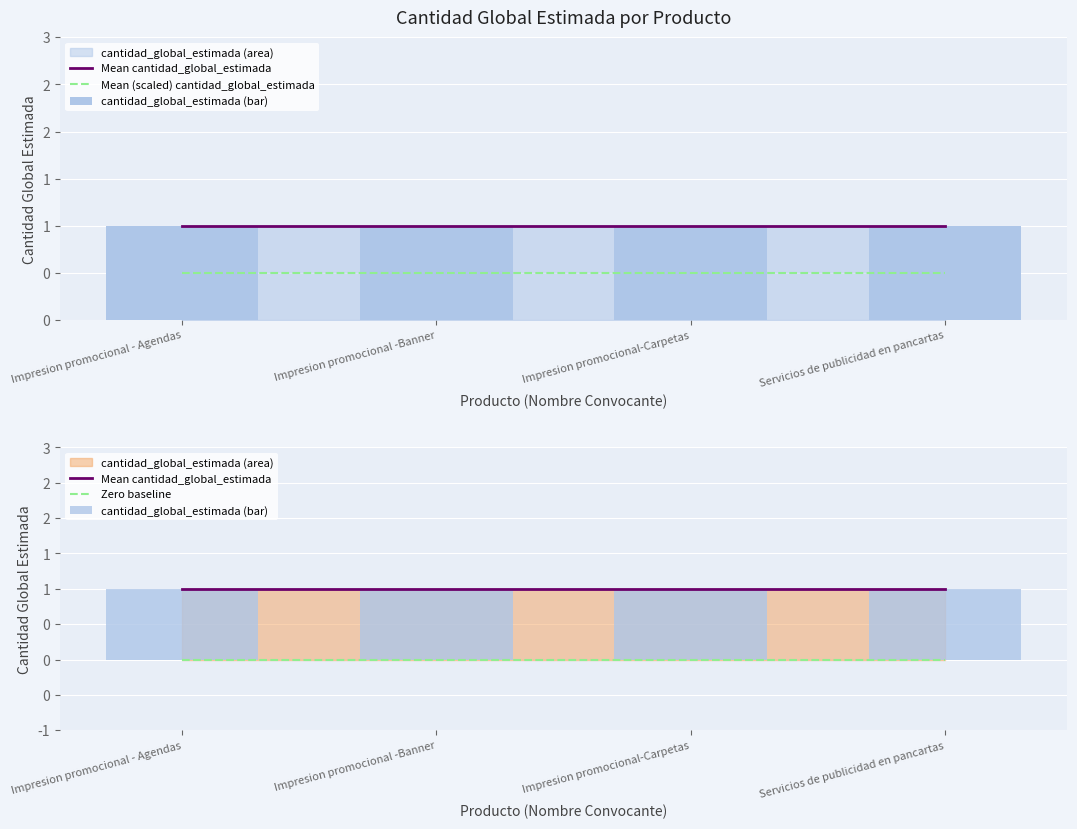

How many distinct data groups are displayed?

4